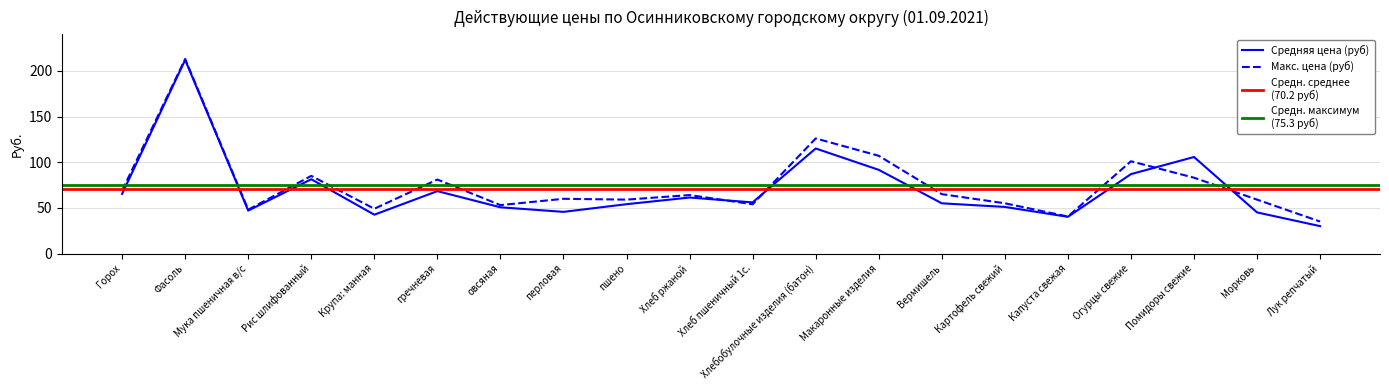

What is the spread (max minus min) of values at Хлеб ржаной?

2.7